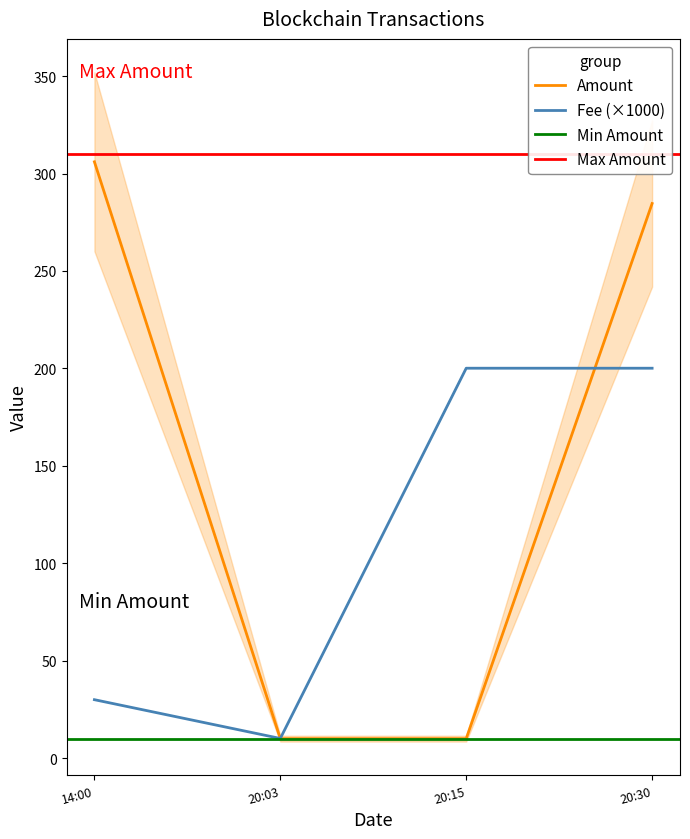

Where is Amount nearest to the value 158?

20:30